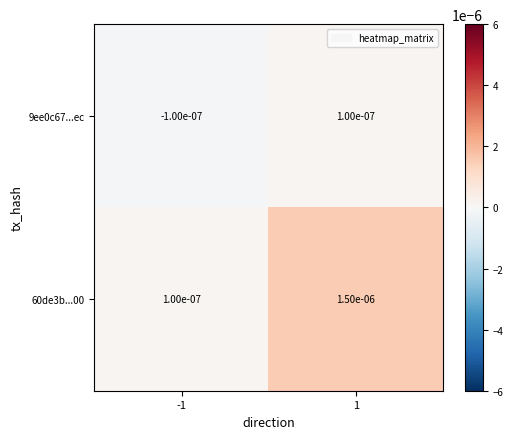

Reading left to right, transcribe all the data shown in this chart.

9ee0c67...ec: -1=-0.0	1=0.0
60de3b...00: -1=0.0	1=0.0